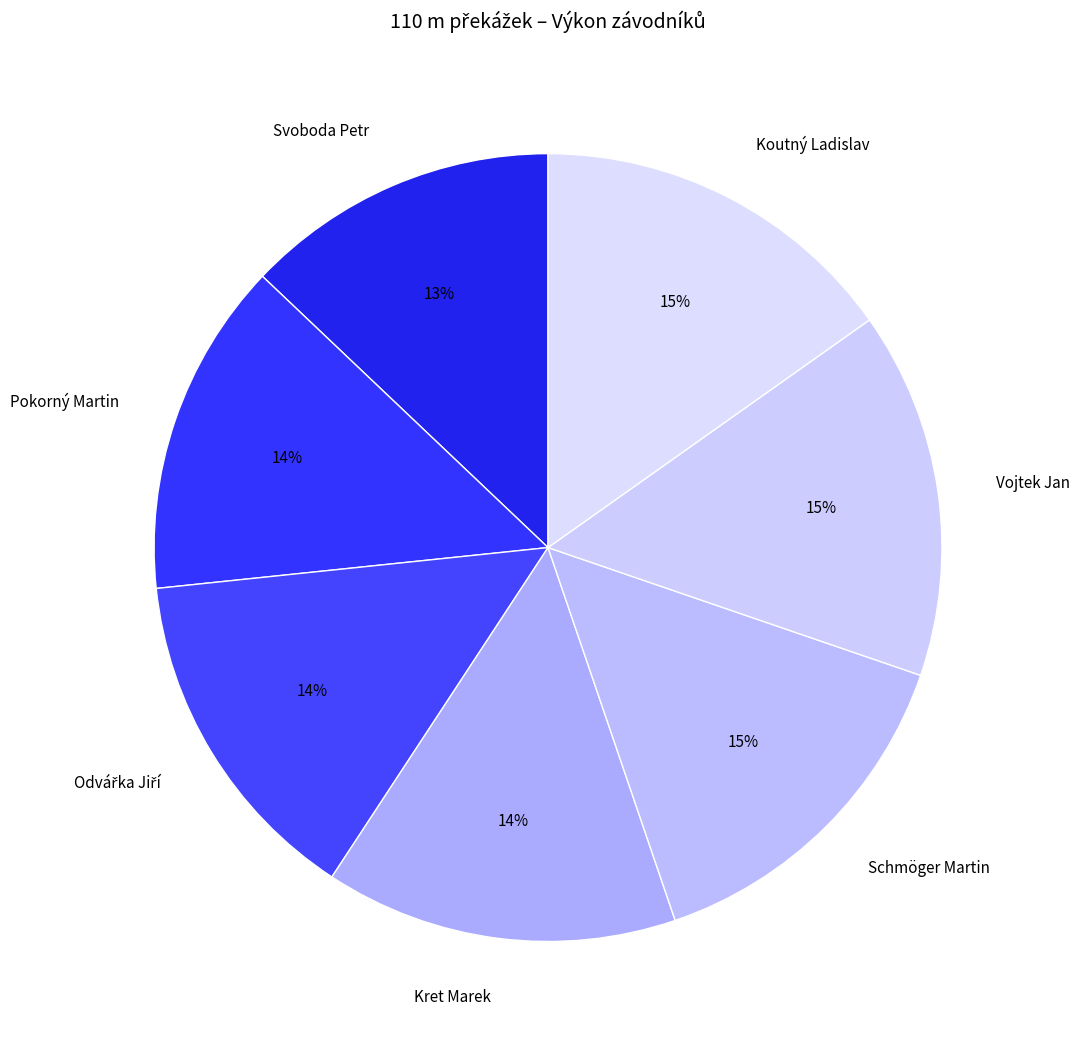

To the nearest percent, what percentage of the pie is Pokorný Martin?

14%